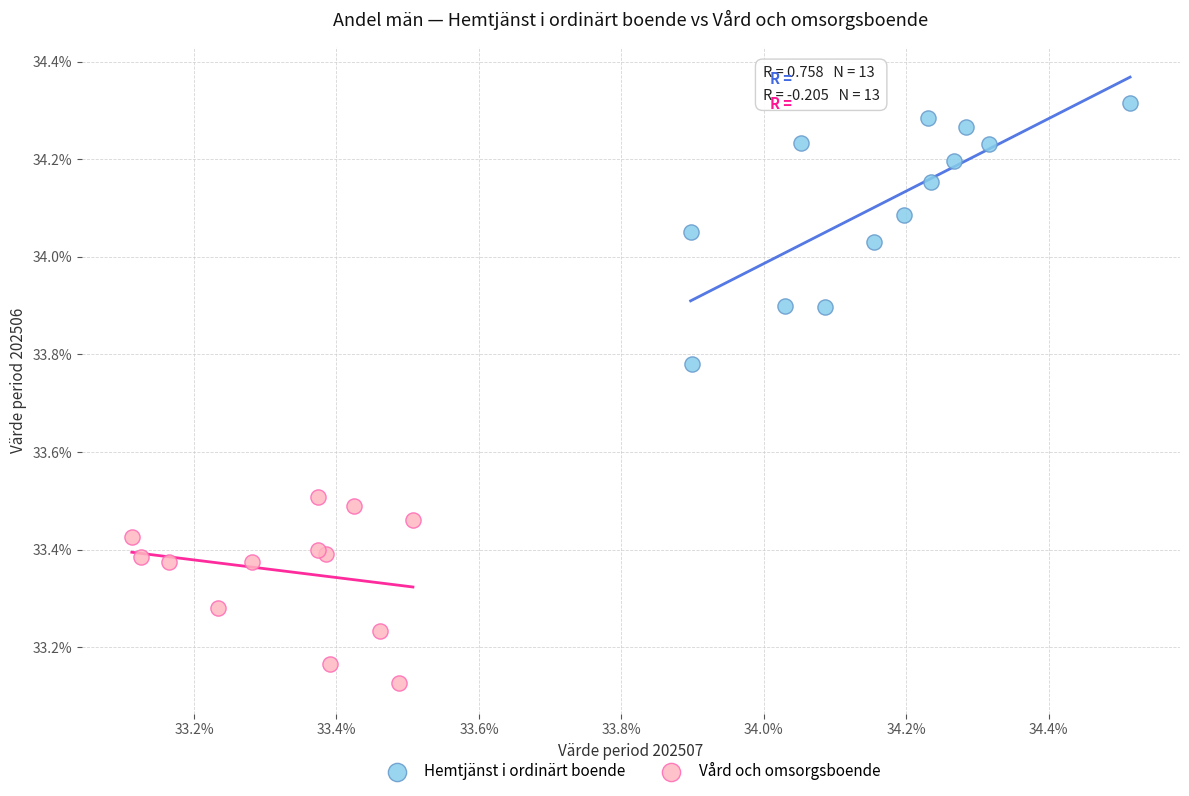

Which series has the widest spread of Y values?

Hemtjänst i ordinärt boende